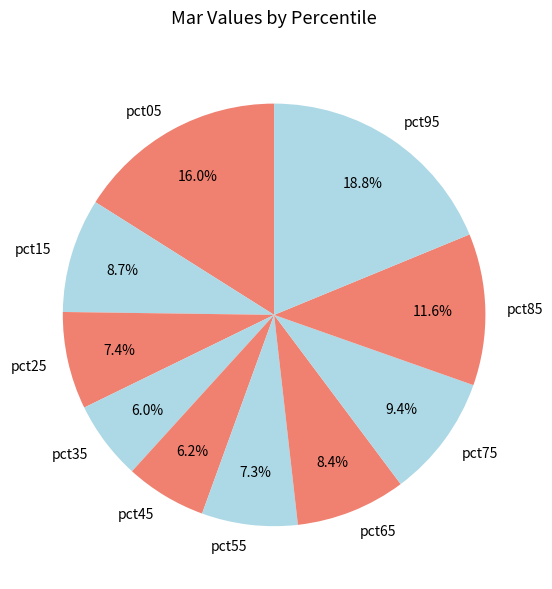

Count the number of slices in the pie.

10